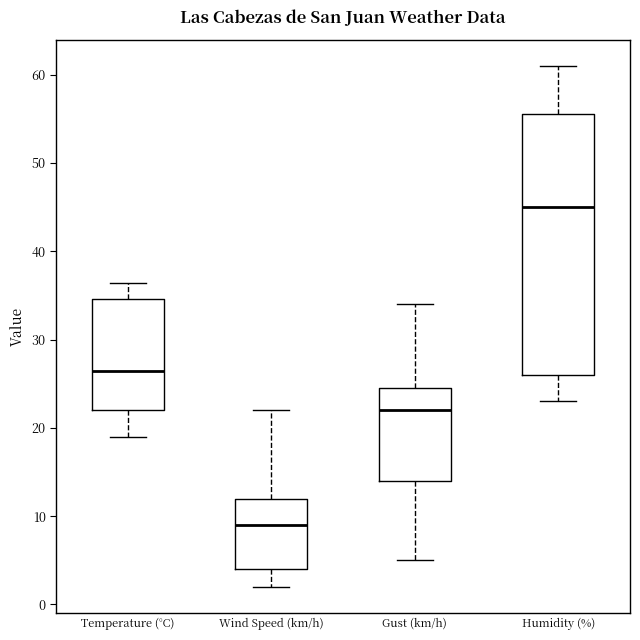

Reading left to right, transcribe this box plot: for each box, give where its median line is, the range the box spans, and where its two whiskers end, as read against the y-axis. The values are not printed on the chart, so give them approximately, as read against the axis.

Temperature (°C): median 26, box 22 to 35, whiskers 19 to 36
Wind Speed (km/h): median 9, box 4 to 12, whiskers 2 to 22
Gust (km/h): median 22, box 14 to 25, whiskers 5 to 34
Humidity (%): median 45, box 26 to 56, whiskers 23 to 61